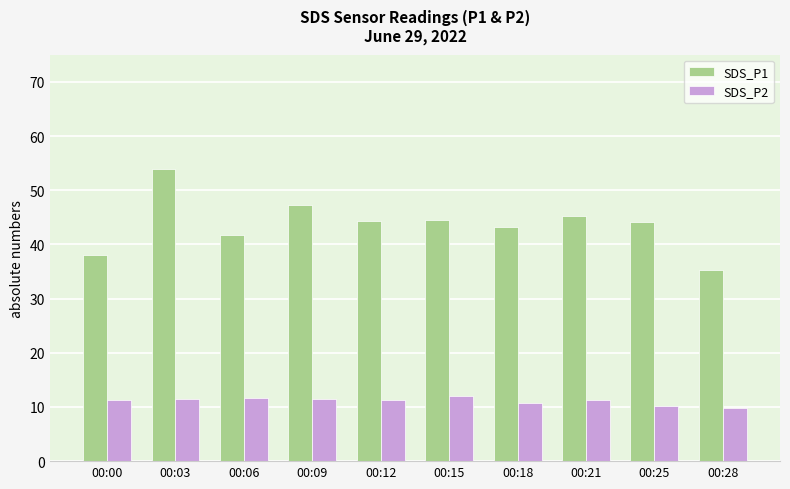

At how many categories does at least one series exceed 10?

10